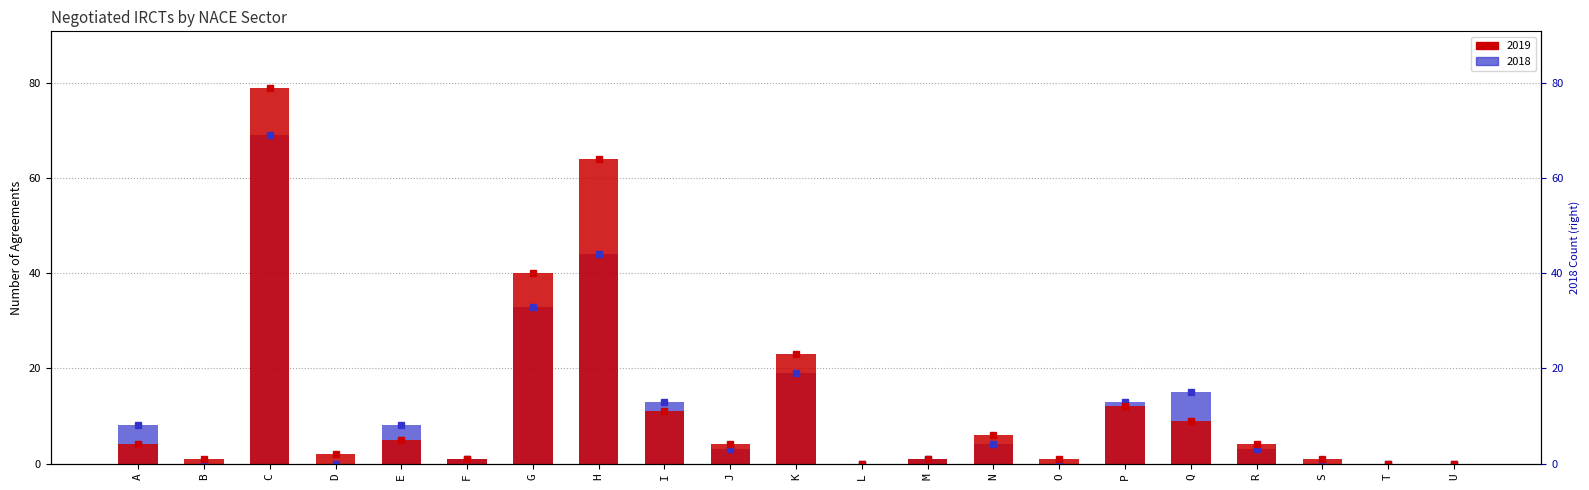

True or false: 2019 has a value of 4 at Q.

False